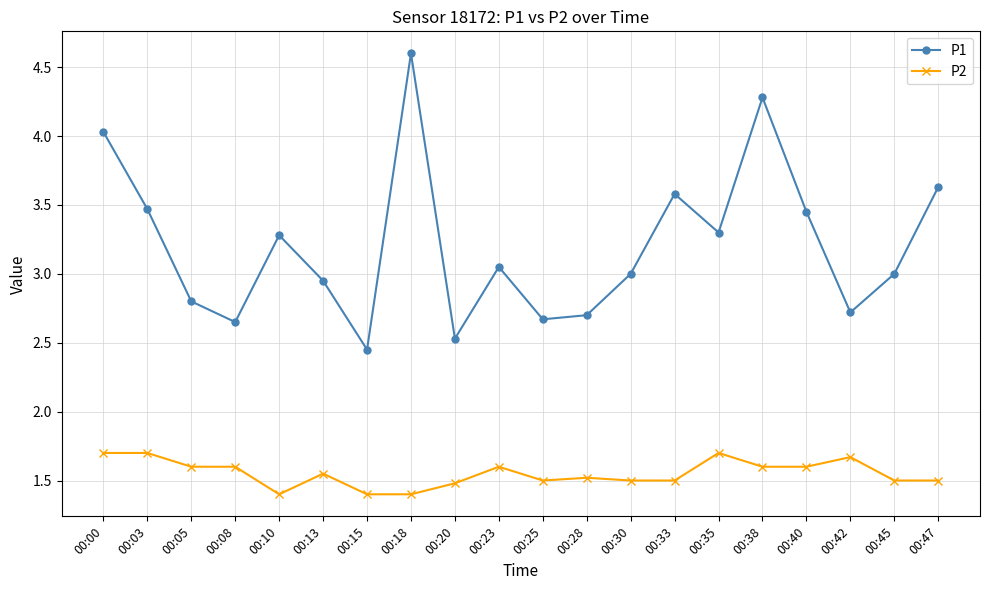

Is this an area chart (filled region under the line)?

No